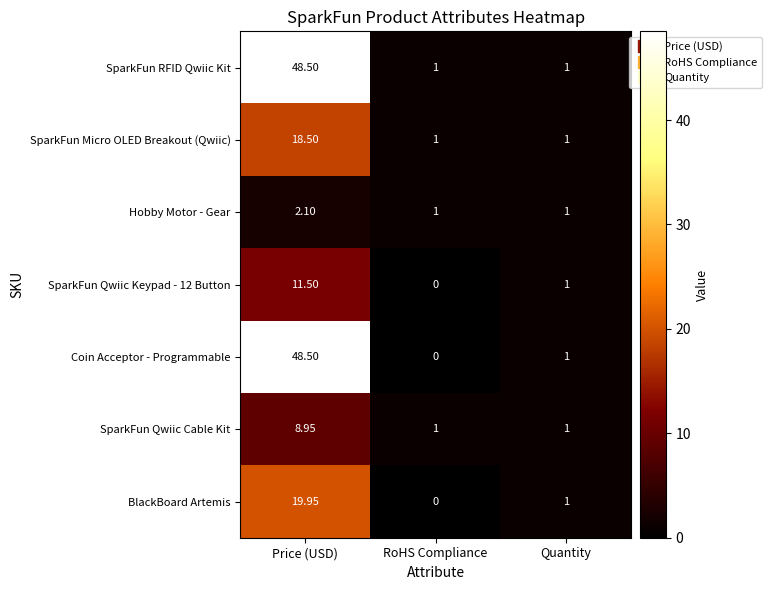

Where does the BlackBoard Artemis series first go above 1?

Price (USD)